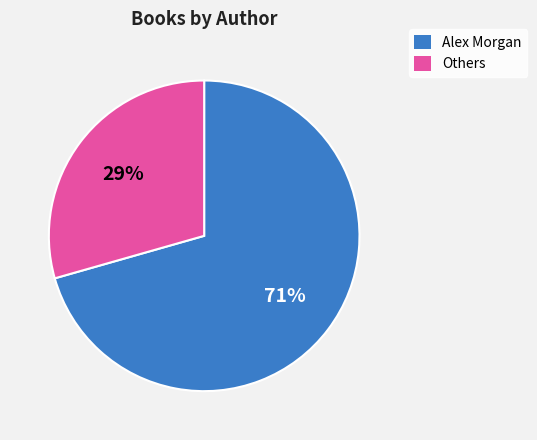

Does any single category account for the majority?

Yes